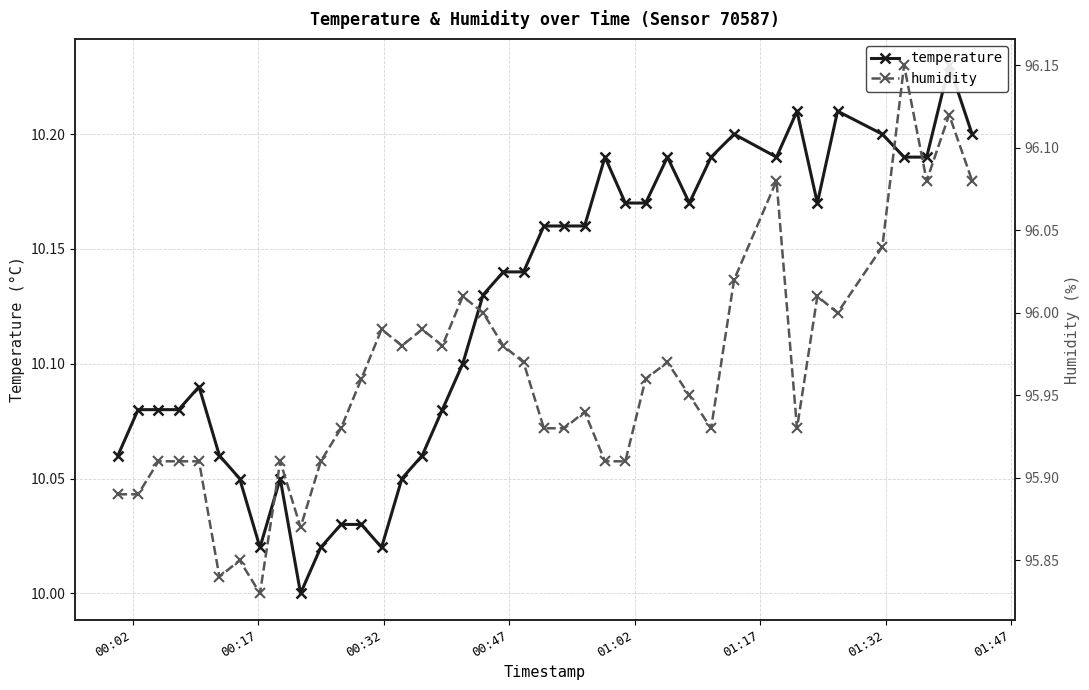

What are all the series names shown in the legend?

temperature, humidity